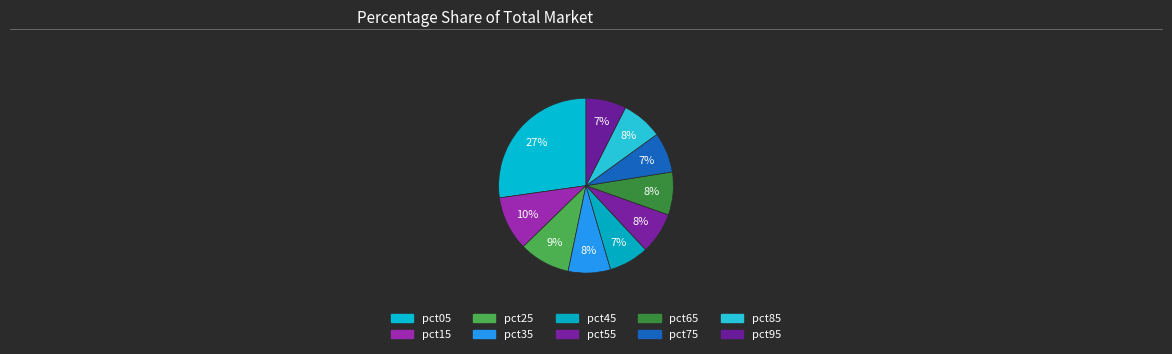

Rank the categories by value from highest to lowest.

pct05, pct15, pct25, pct65, pct35, pct55, pct85, pct95, pct75, pct45